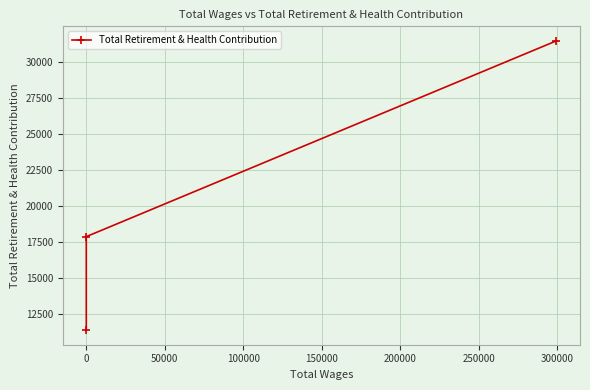

Is it true that the value at 50000 is 7378?

False